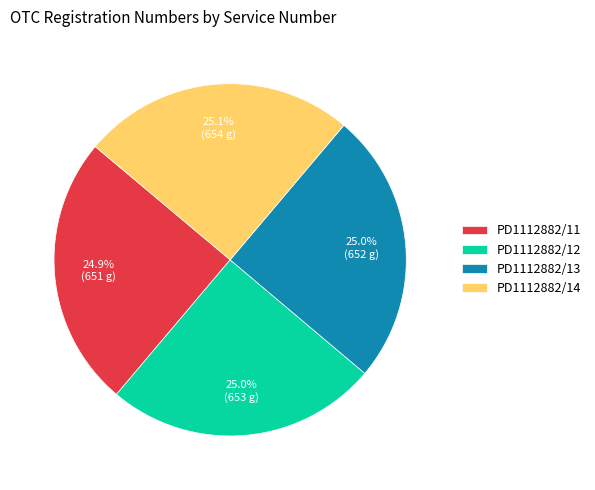

What is the ratio of the value at PD1112882/12 to the value at PD1112882/13?

1.0